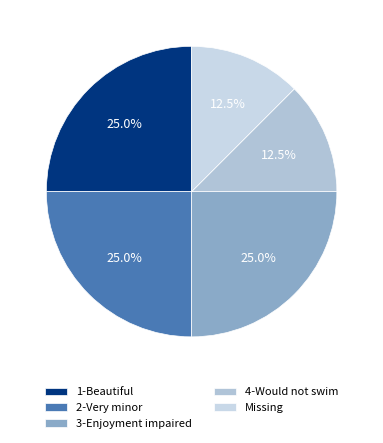

How many segments does this pie chart have?

5